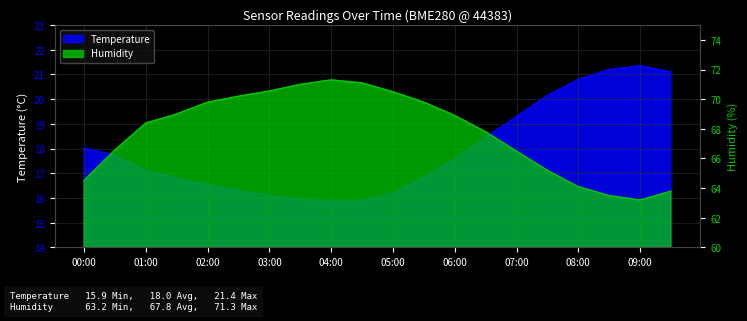

Reading left to right, list all the values displayed in this chart.

Temperature: 18.0	17.7	17.1	16.8	16.6	16.3	16.1	15.9	15.9	15.9	16.2	16.9	17.6	18.4	19.3	20.1	20.8	21.2	21.4	21.1
Humidity: 64.5	66.6	68.4	69.0	69.8	70.2	70.5	71.0	71.3	71.1	70.5	69.8	68.9	67.8	66.5	65.2	64.1	63.5	63.2	63.8